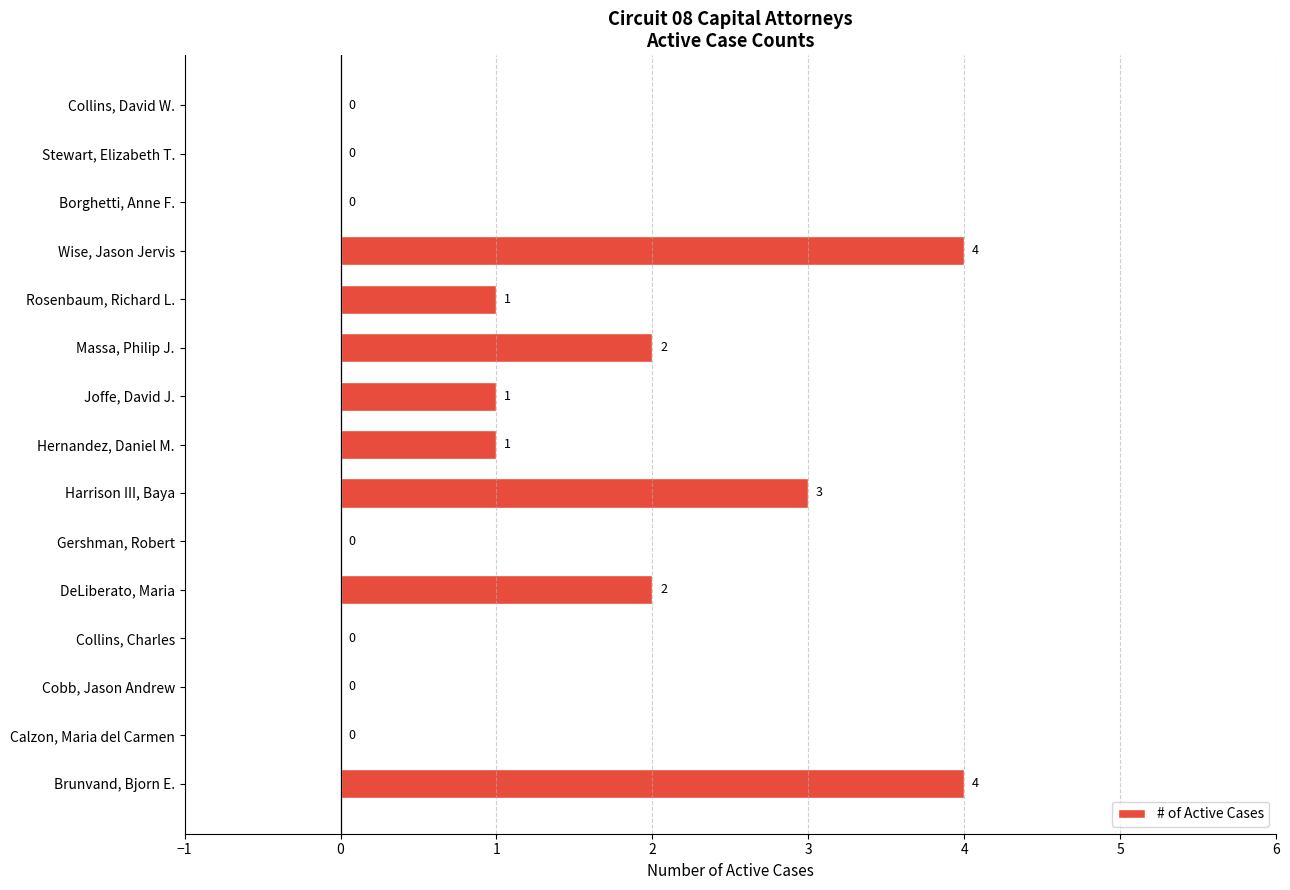

What is the sum of the values at Gershman, Robert and Wise, Jason Jervis?

4